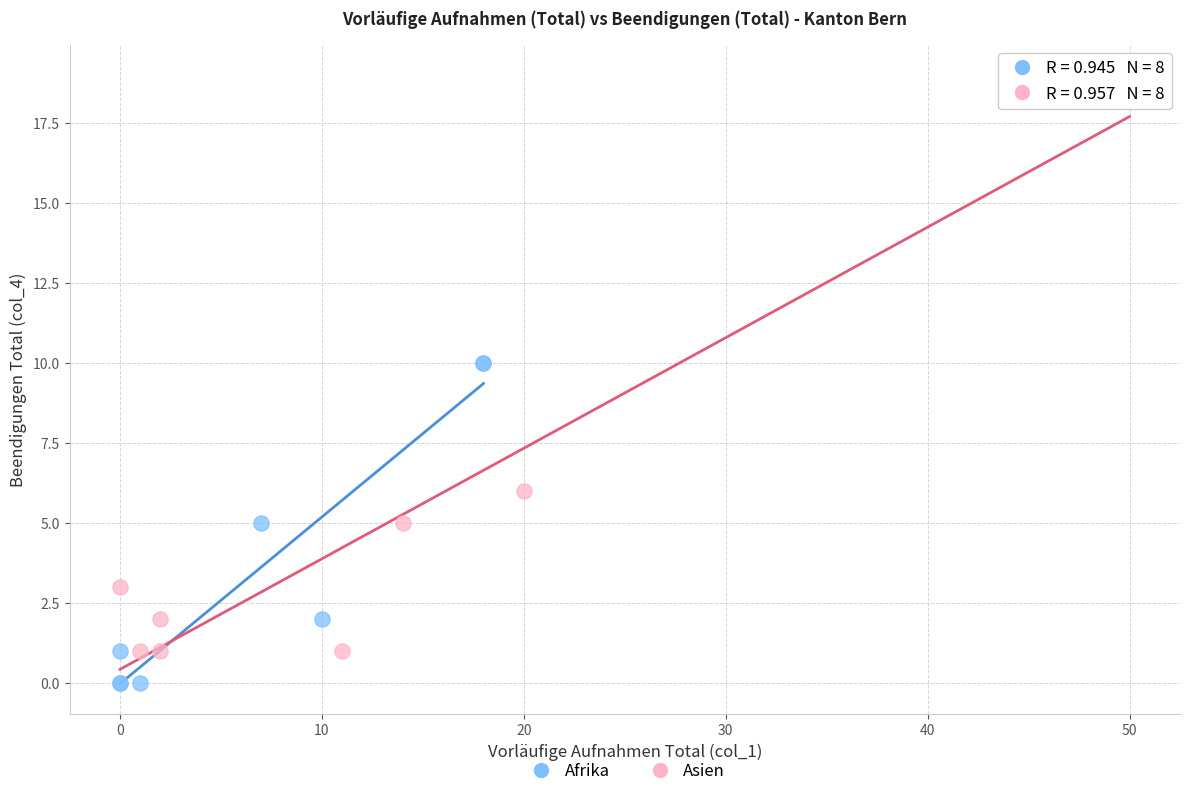

Which series contains the highest Y value?

Asien